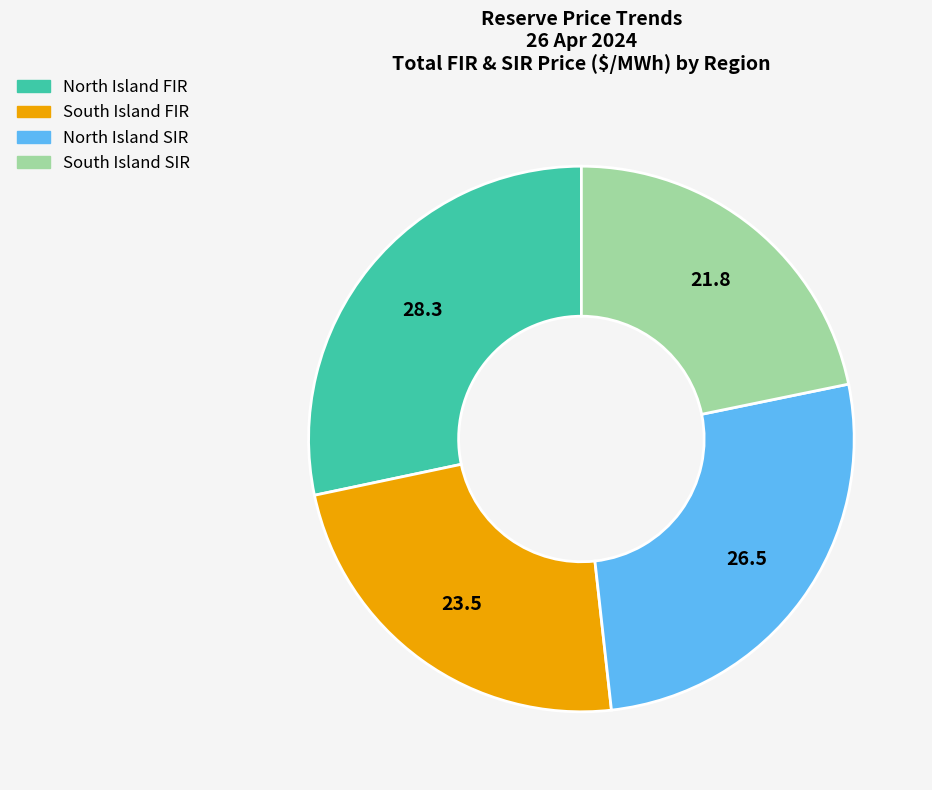

How many slices are in this pie chart?

4